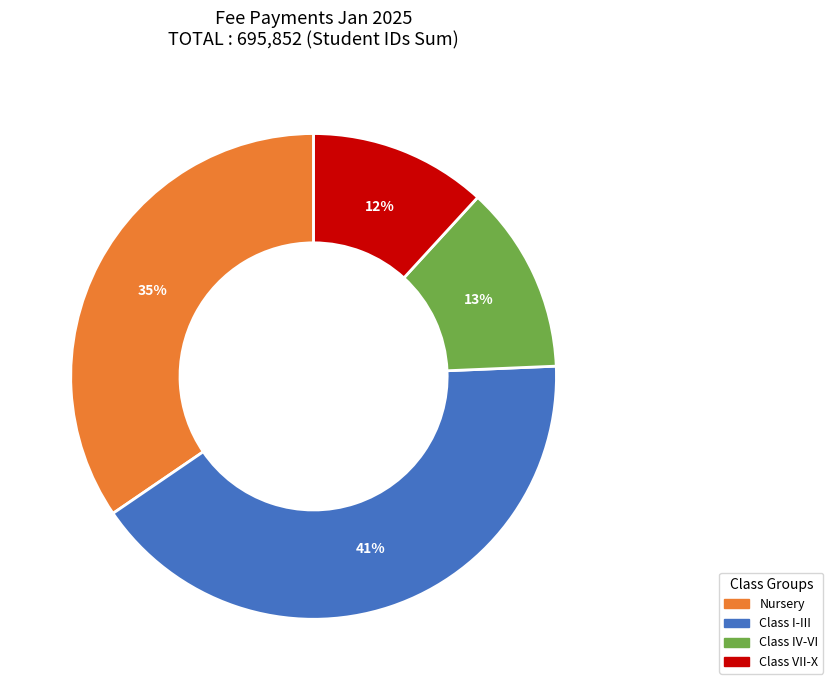

Does any single category account for the majority?

No